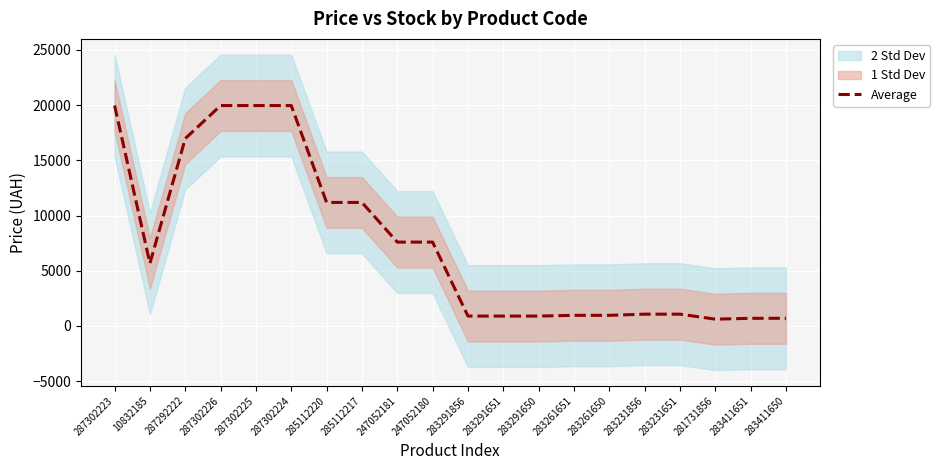

What is the value of the 10th point from the left?

7596.5